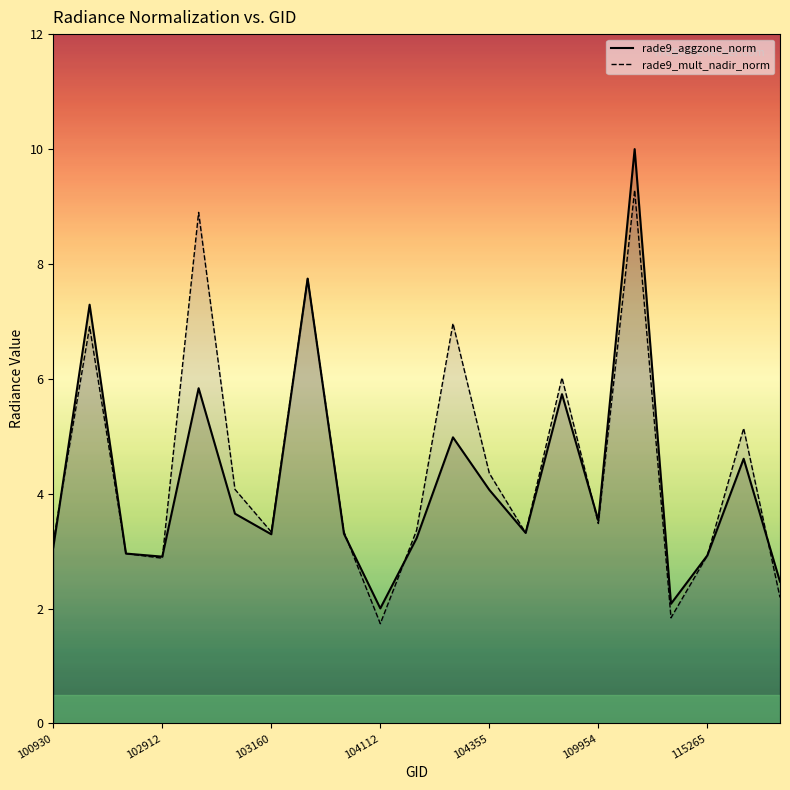

Does the chart display data point markers on the line(s)?

No